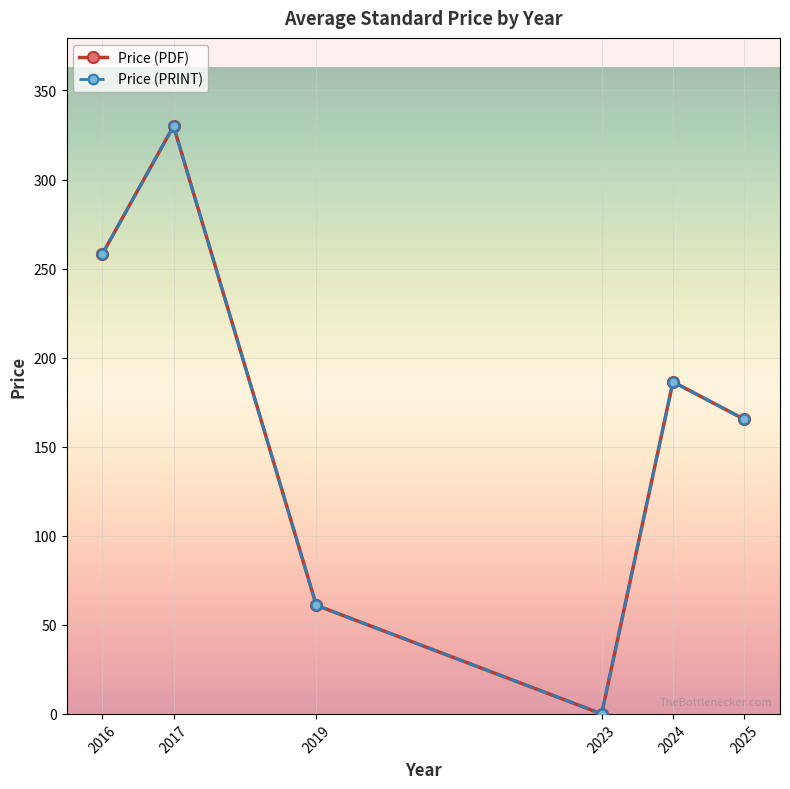

Between 2017 and 2024, which is larger?

2017